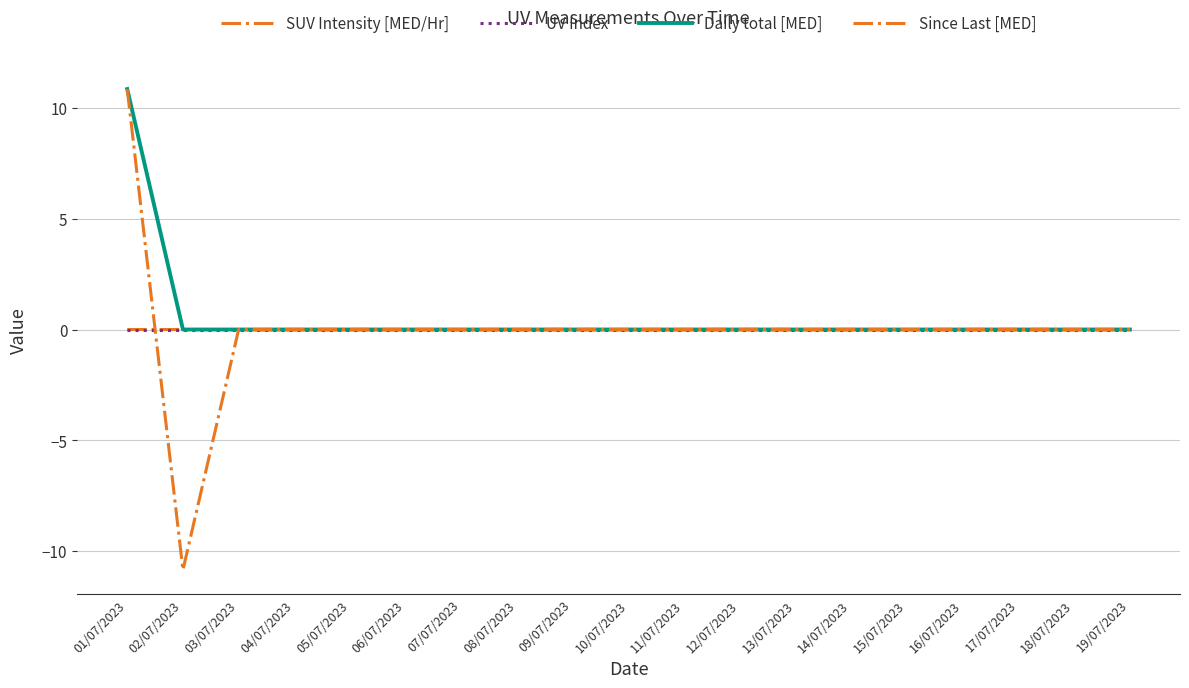

How many lines are shown in the chart?

4